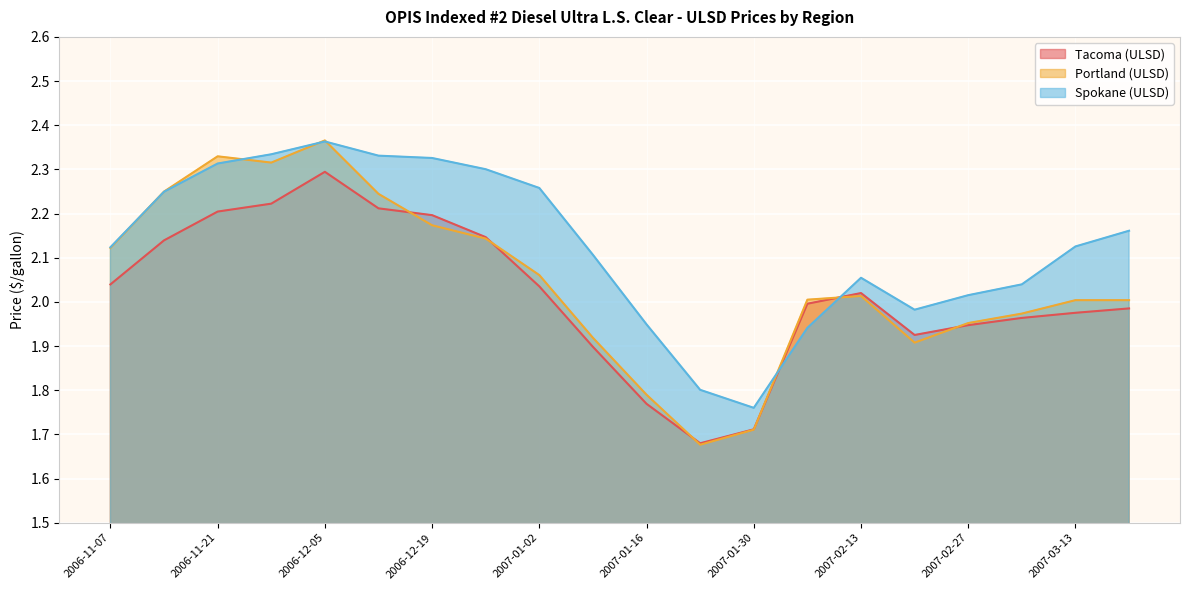

True or false: Portland (ULSD) and Spokane (ULSD) cross at least once.

True